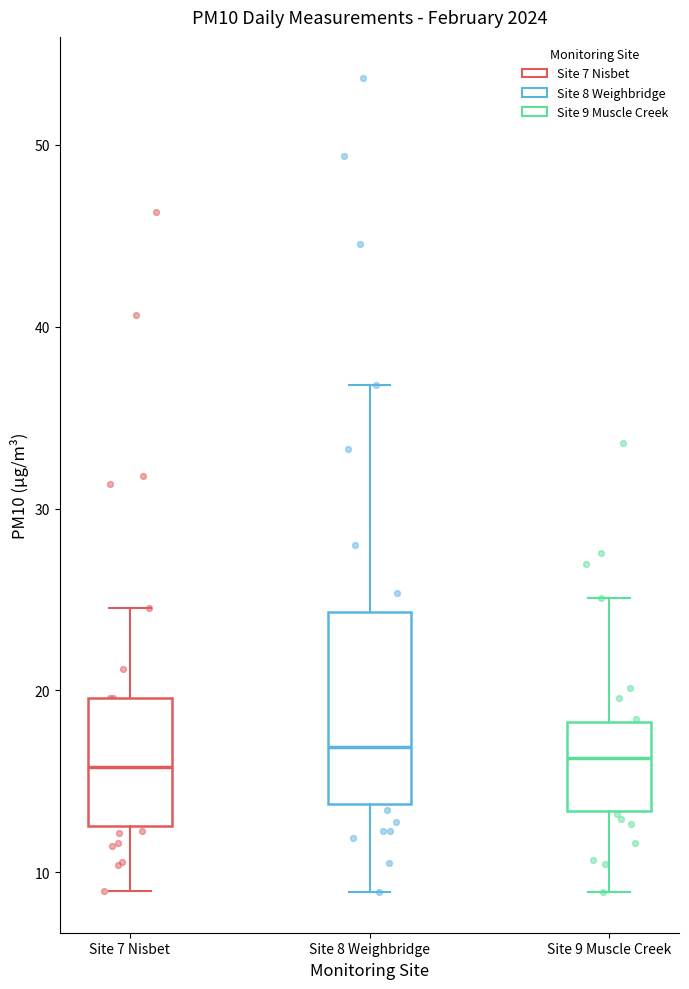

Which box is the tallest, from its lower edge to its upper edge?

Site 8 Weighbridge